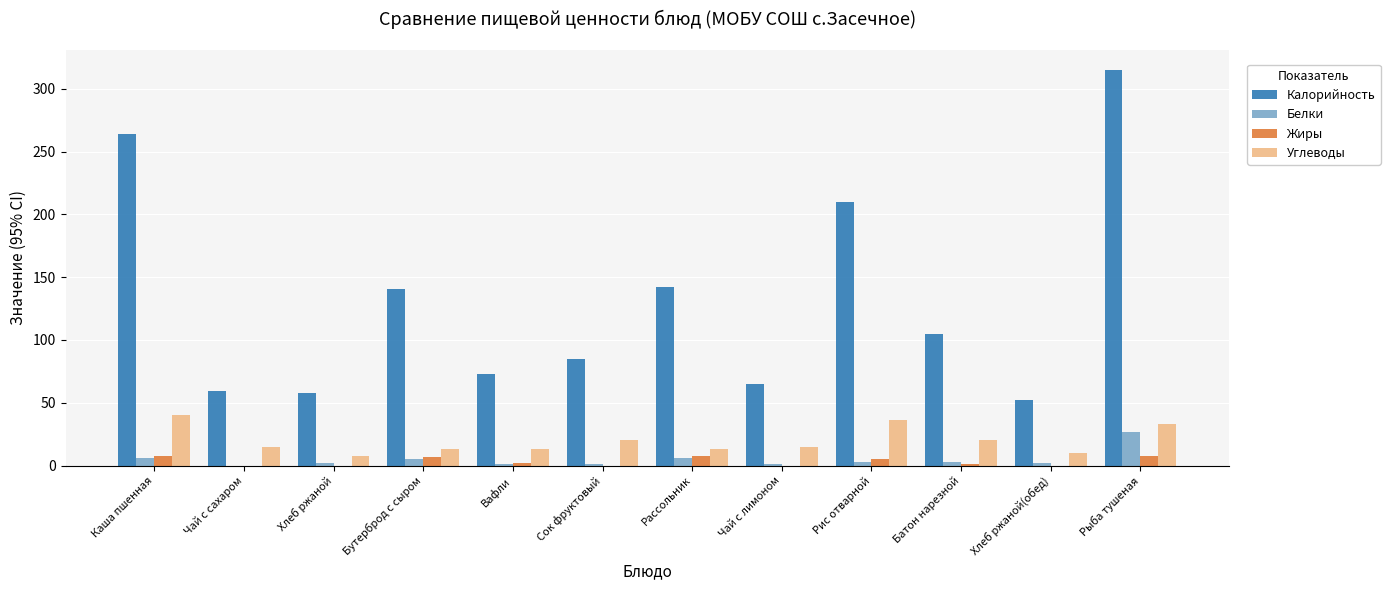

How many series are shown in this chart?

4